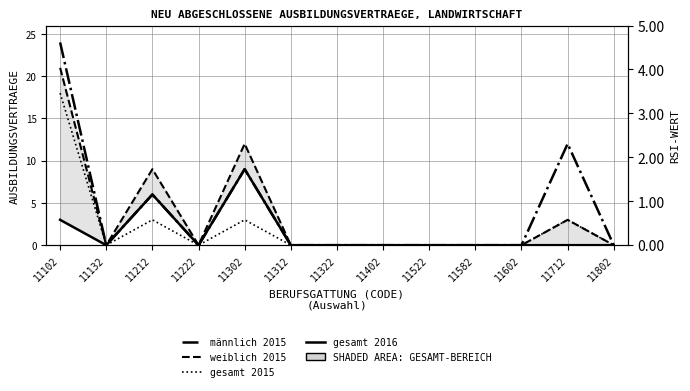

List the labels in order of gesamt 2015 value, smallest first.

11132, 11222, 11312, 11322, 11402, 11522, 11582, 11602, 11802, 11212, 11302, 11712, 11102